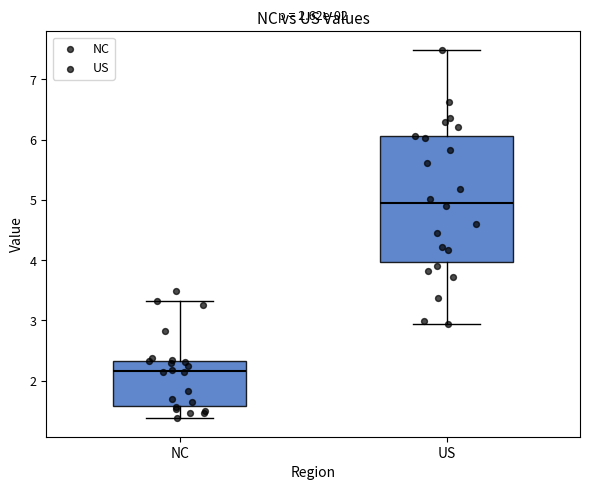

Which box's median line is the lowest?

NC